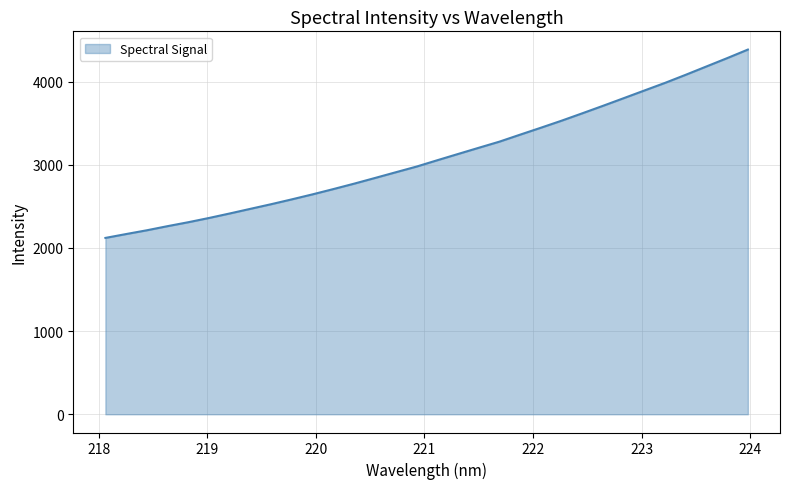

What is the greatest value displayed?

4386.6